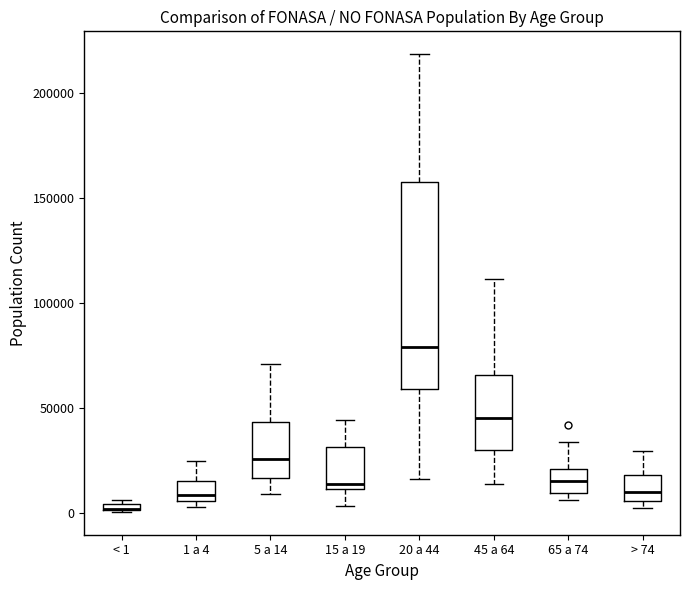

Which box is the tallest, from its lower edge to its upper edge?

20 a 44